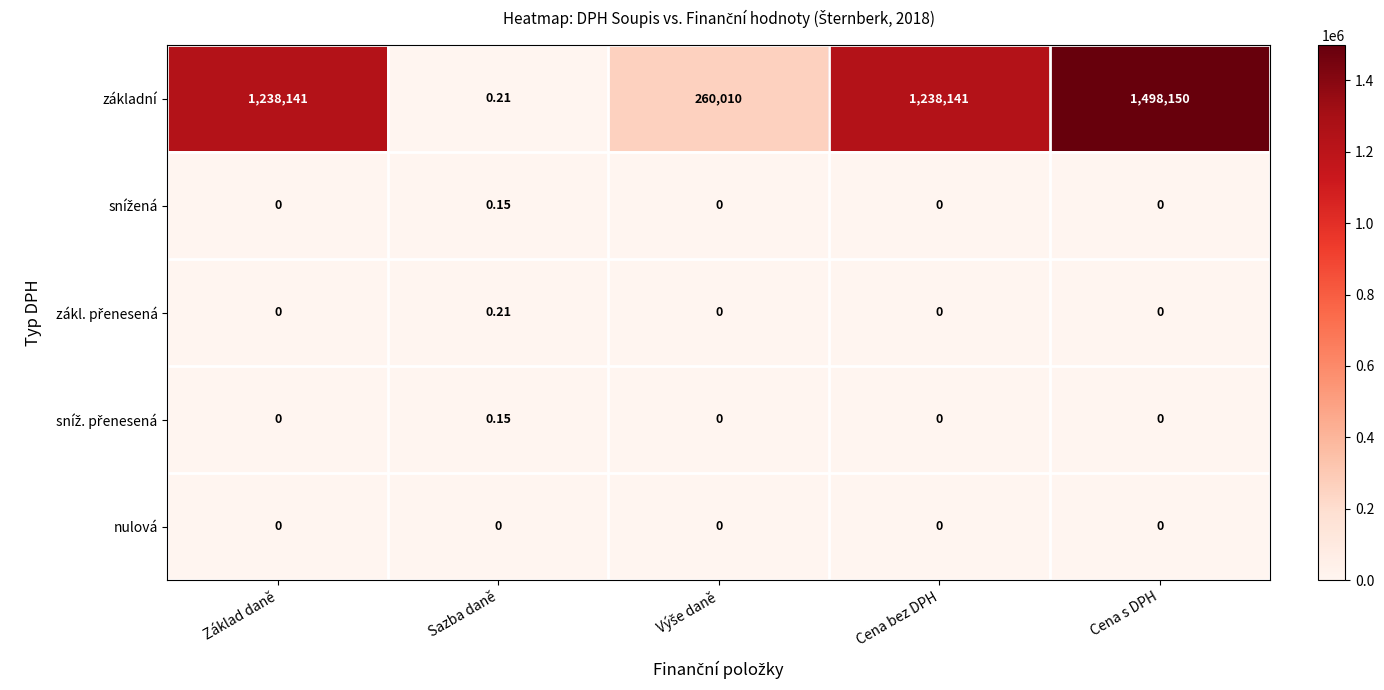

At which category does the chart reach its peak across all series?

Cena s DPH